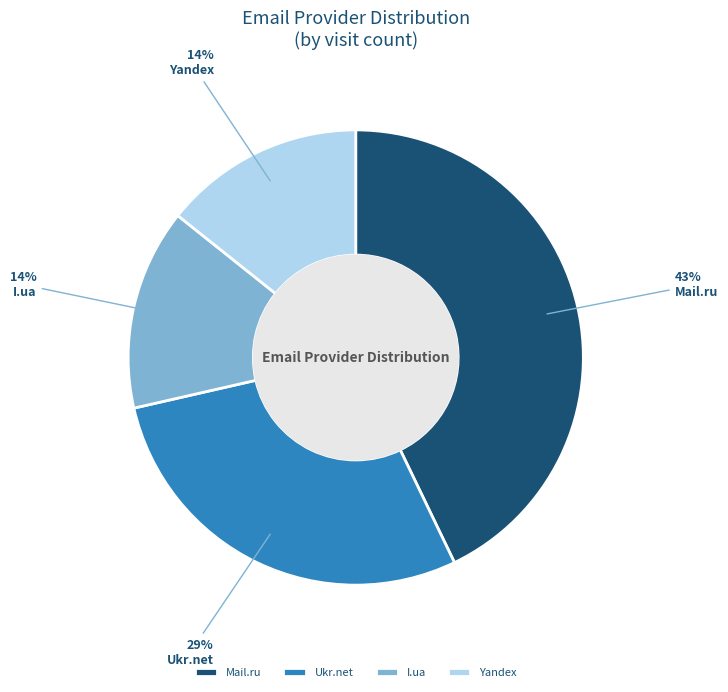

What percentage is the I.ua slice, to the nearest percent?

14%